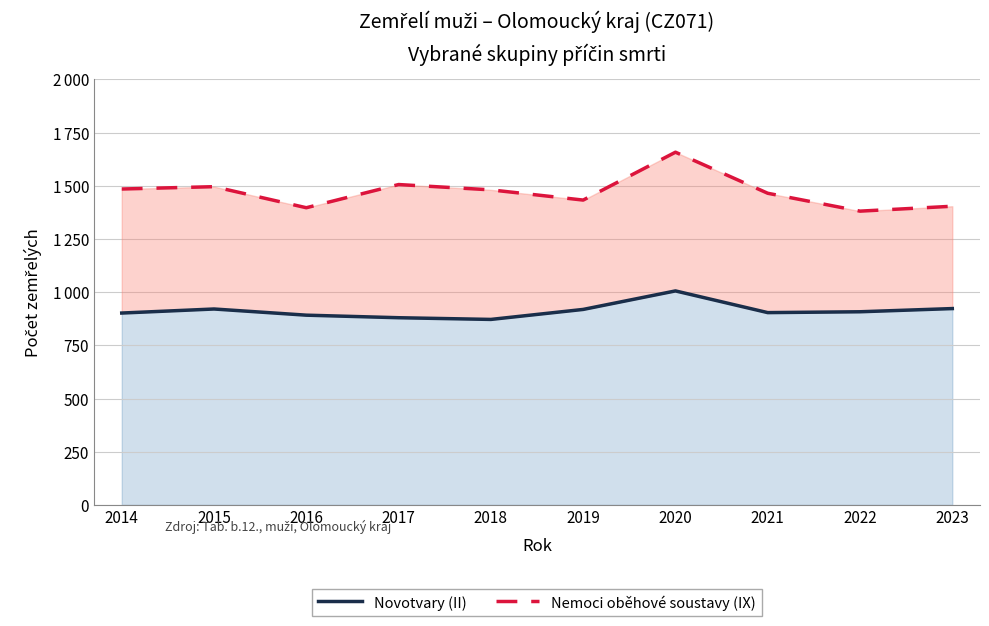

What is the sum of the Nemoci oběhové soustavy (IX) values at 2020 and 2019?

3091